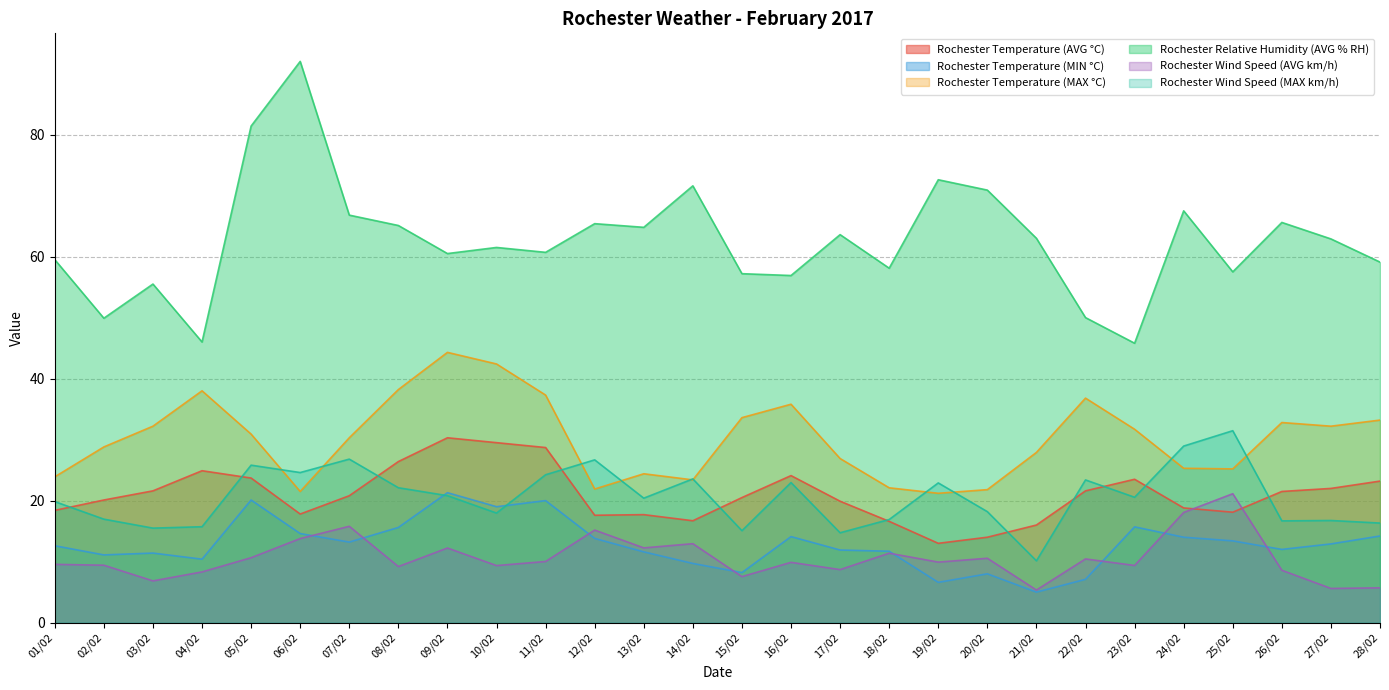

How many categories are shown in the chart?

28